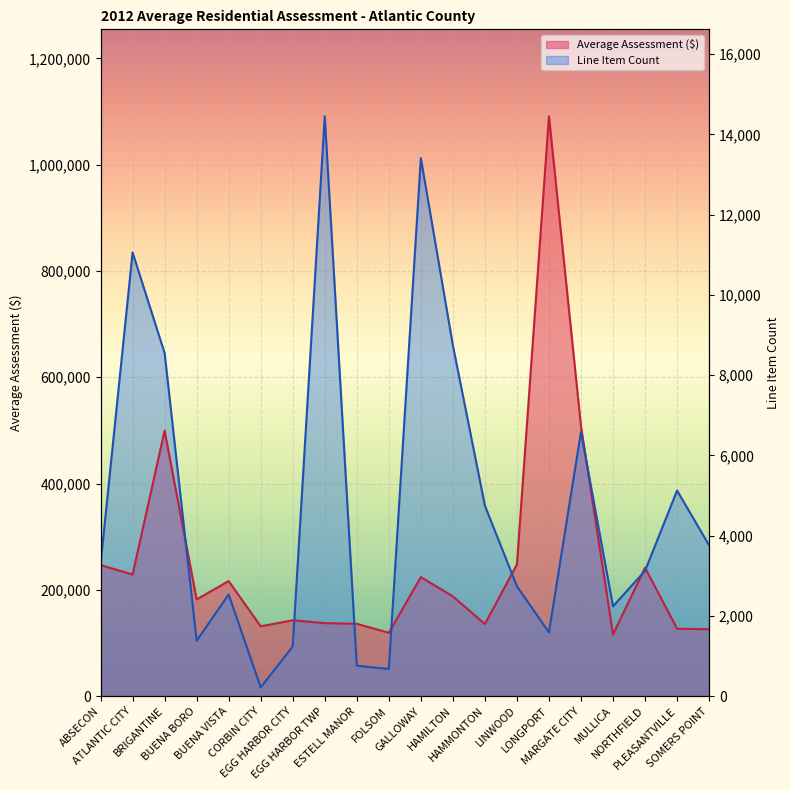

List the series in order of their peak value, lowest first.

Average Assessment, Line Item Count (scaled)